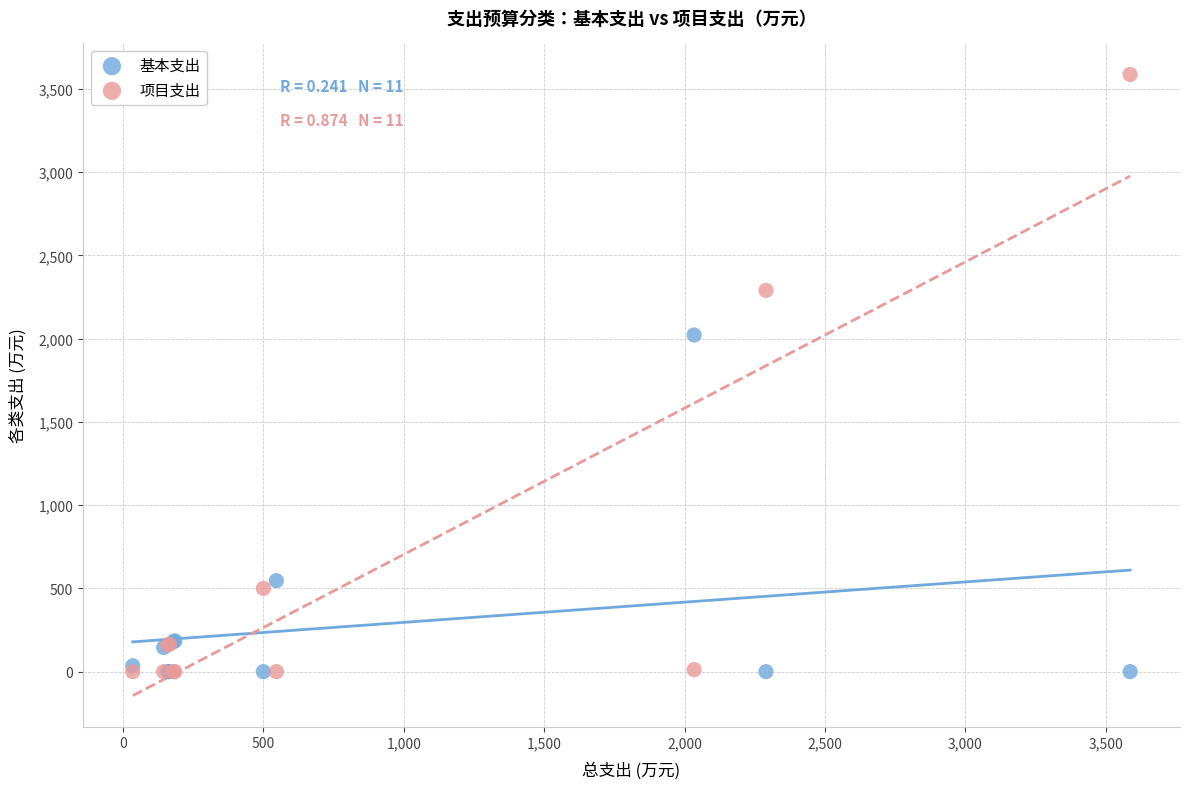

Which series contains the highest Y value?

项目支出